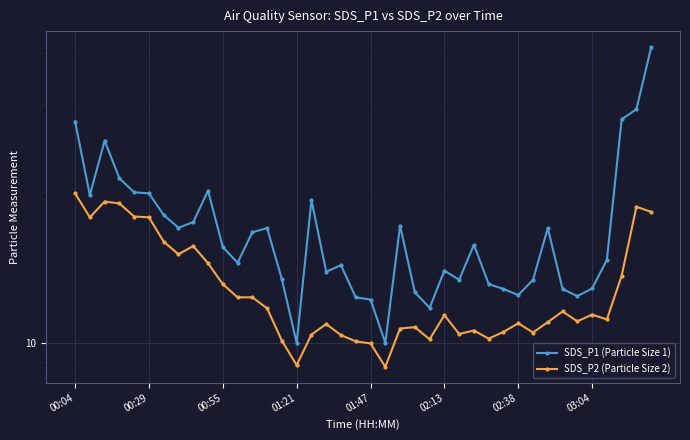

Between 16 and 31, which series saw the biggest shift?

SDS_P1 (Particle Size 1)